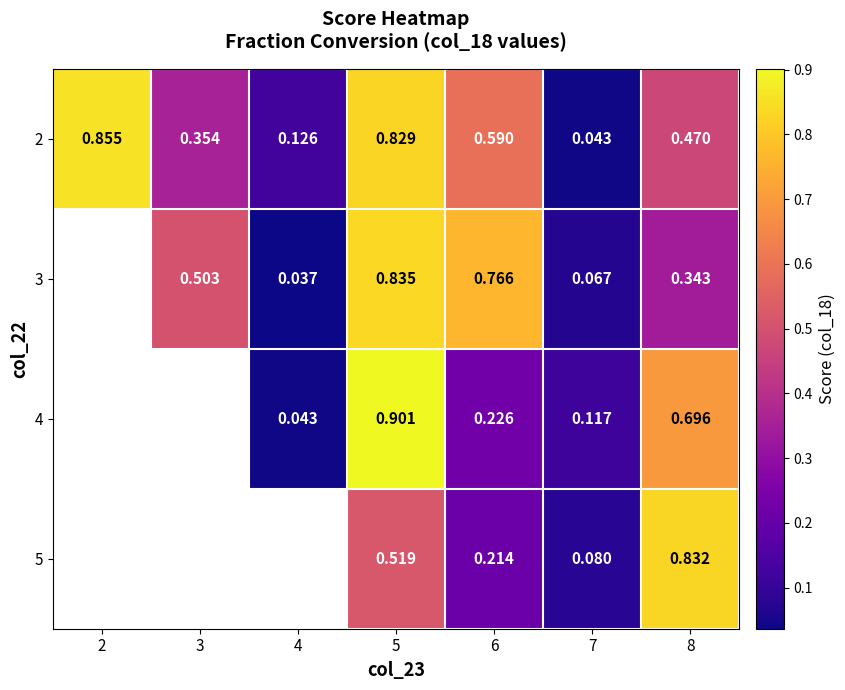

At which category is the sum across all series the highest?

5